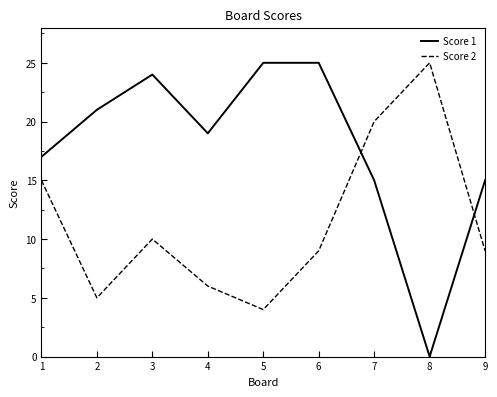

What is the average value of the Score 2 series?

11